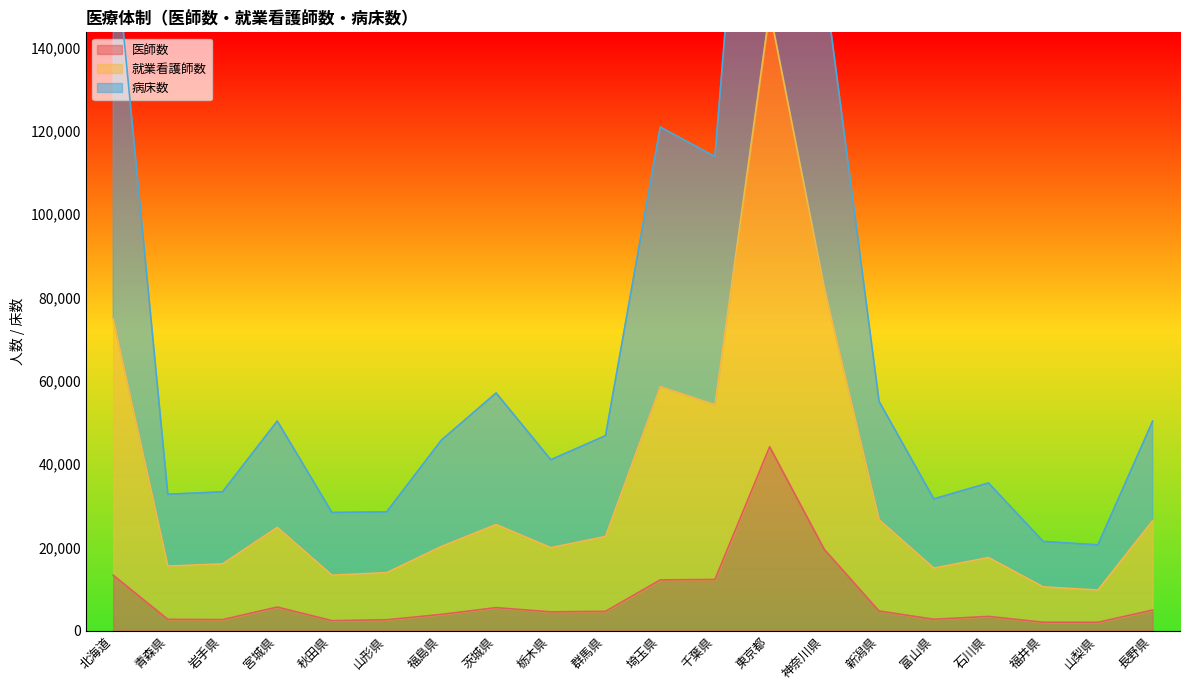

What is the greatest value displayed?

277159